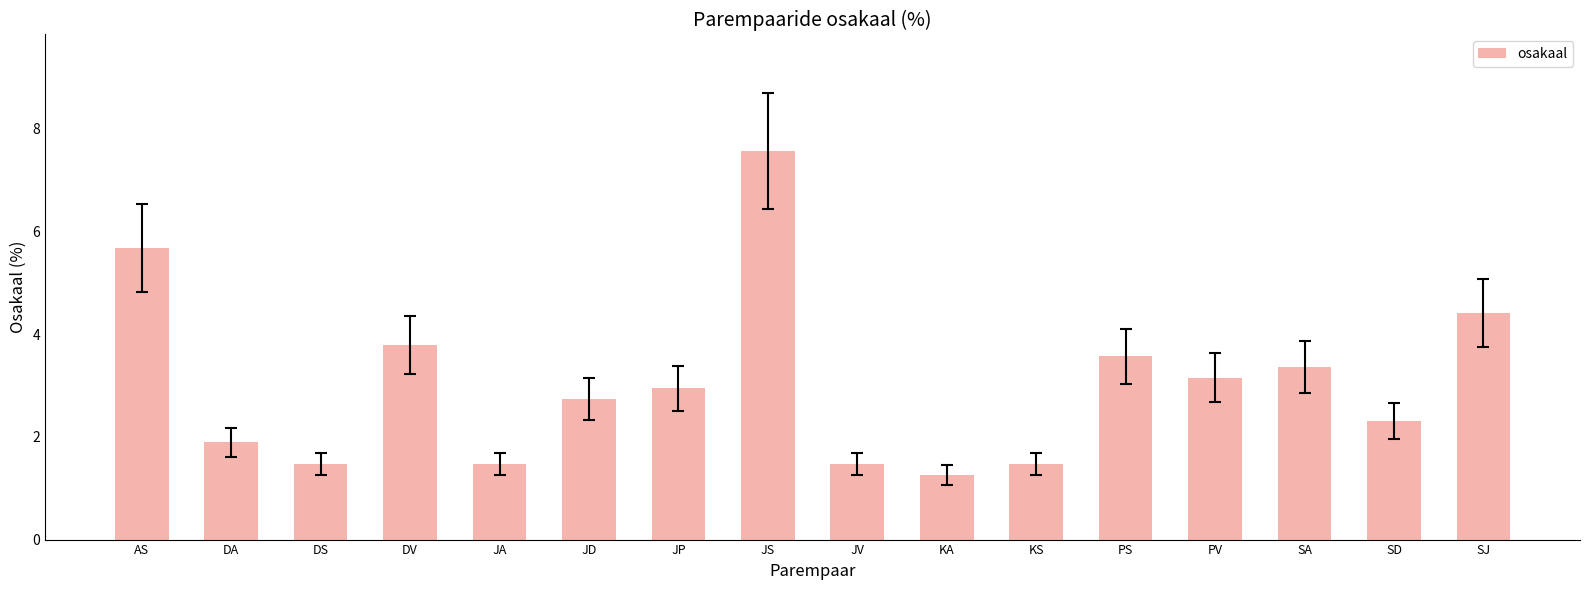

Read the value at SJ.

4.4